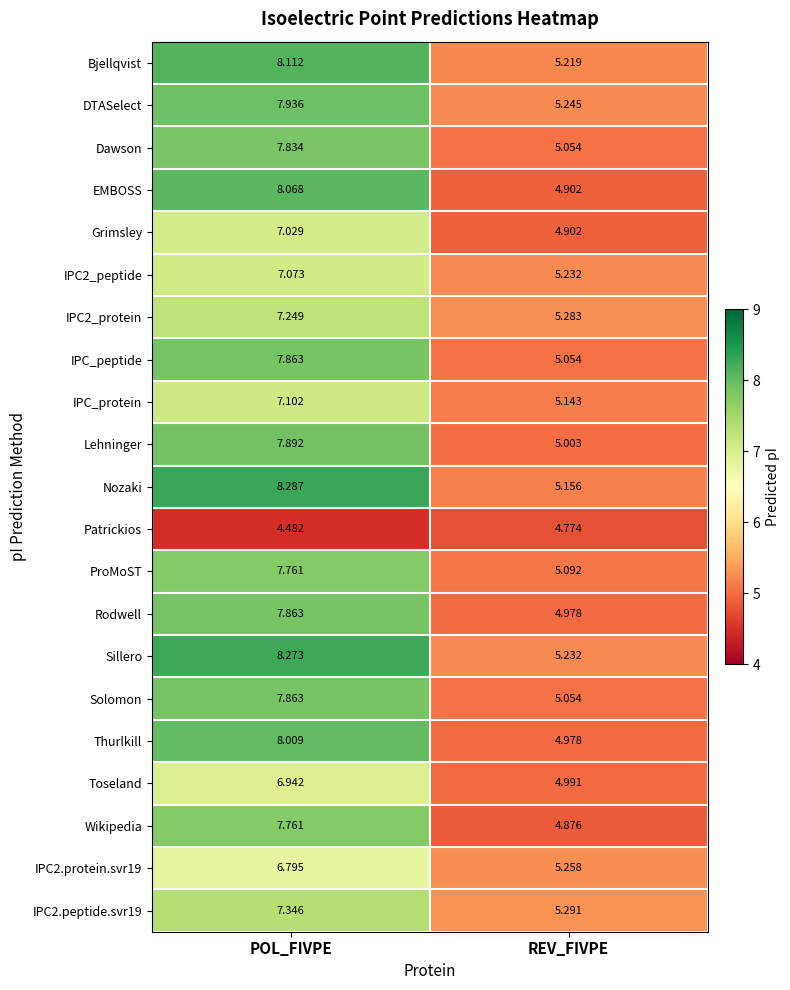

Which series changed the most between POL_FIVPE and REV_FIVPE?

EMBOSS